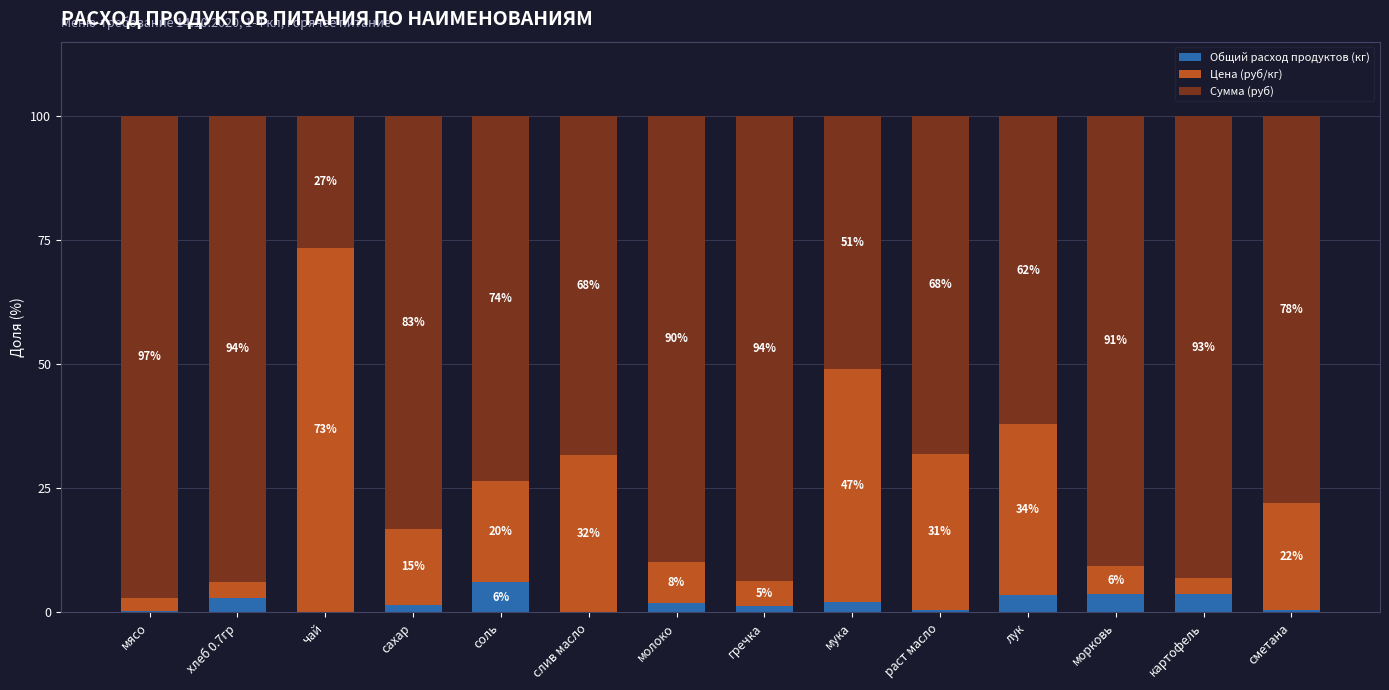

What is the sum of the Цена (руб/кг) values at морковь and чай?

79.3